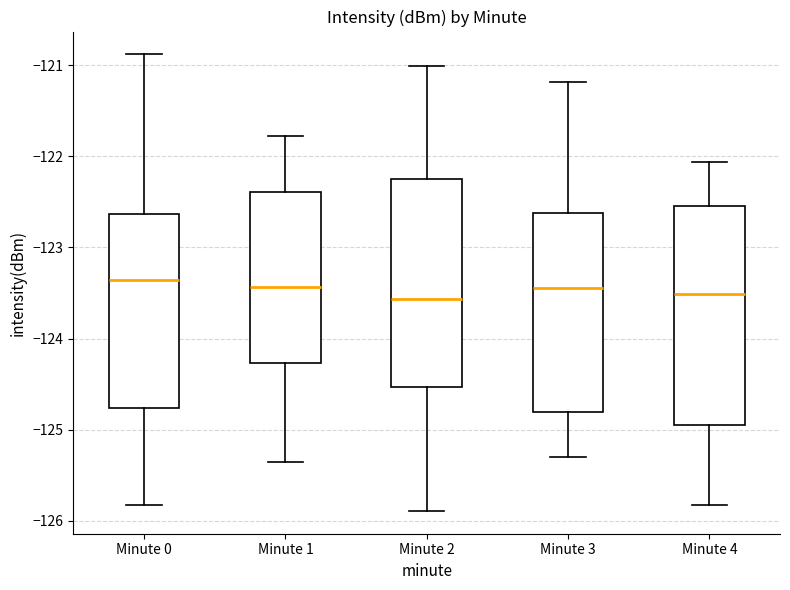

Where does the median line of the box for Minute 0 sit on the y-axis? The values are not printed on the chart, so give them approximately, as read against the axis.

-123.4